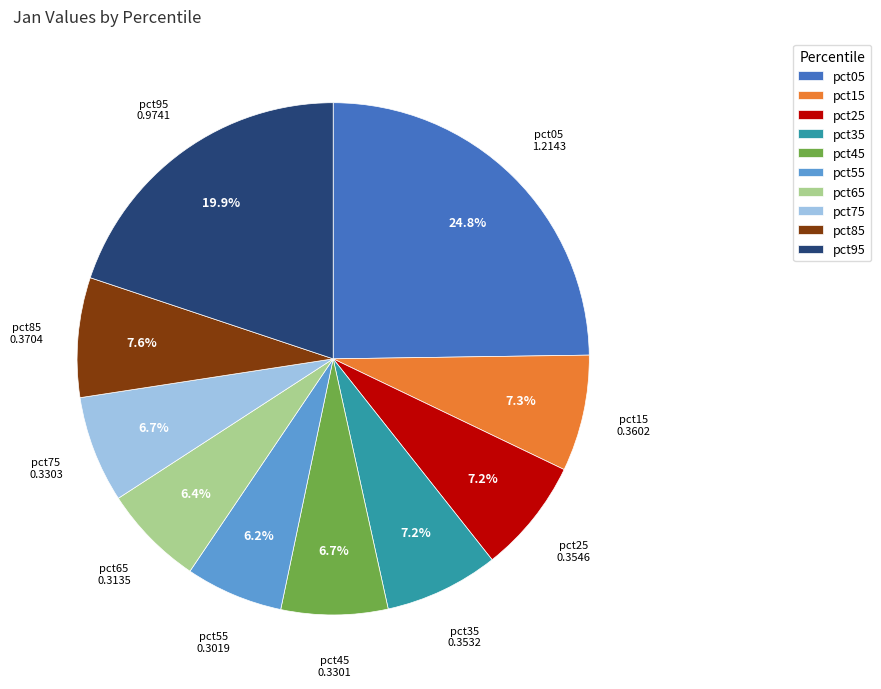

To the nearest percent, what portion does pct05 represent?

25%